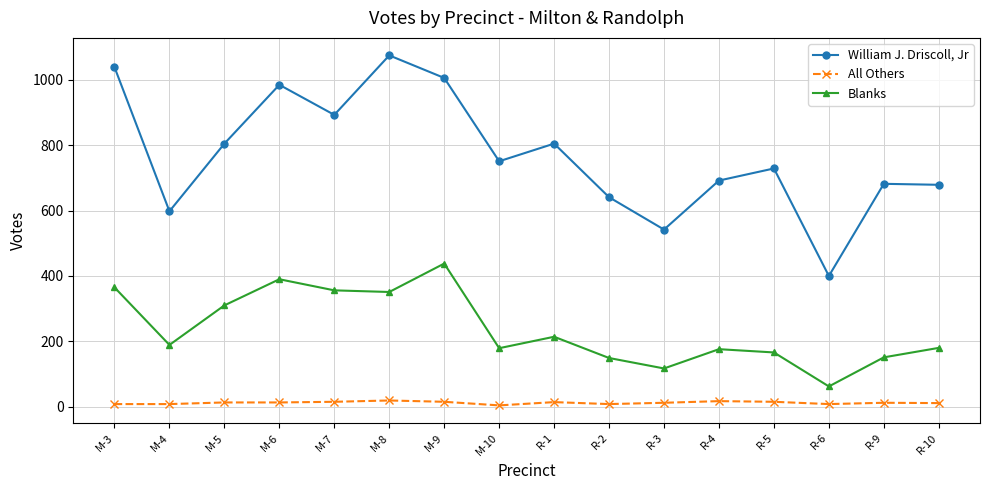

What value does the All Others series have at M-7?

15